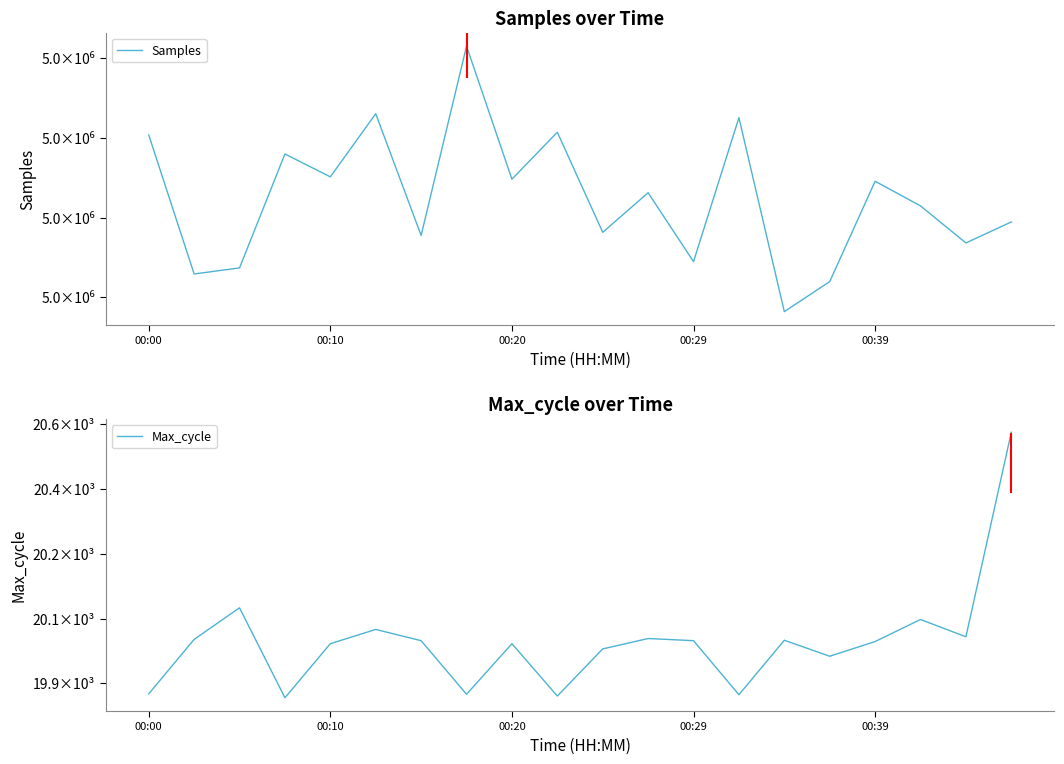

Count the number of data series in this chart.

2